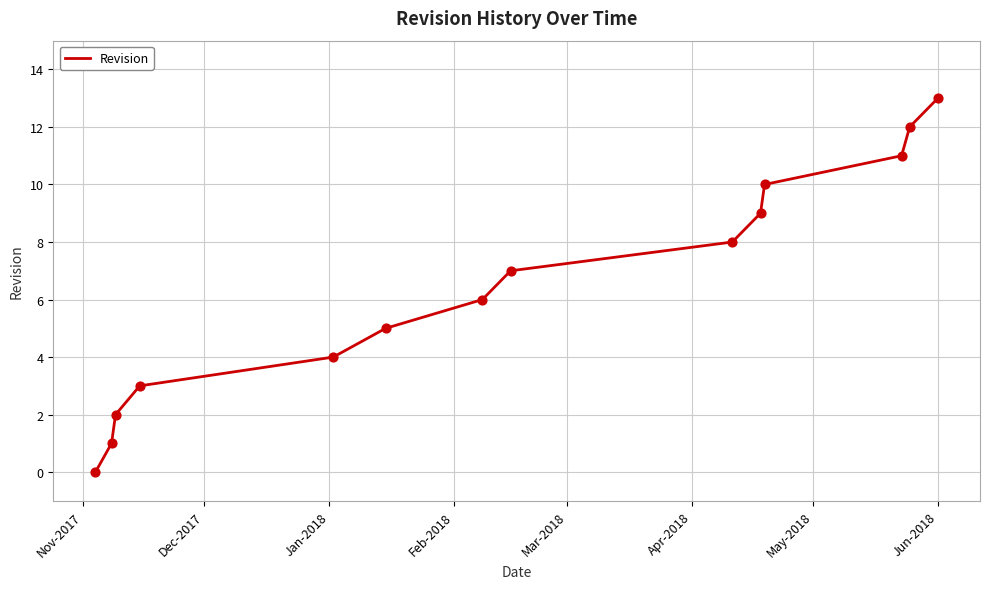

What is the maximum value shown in the chart?

13